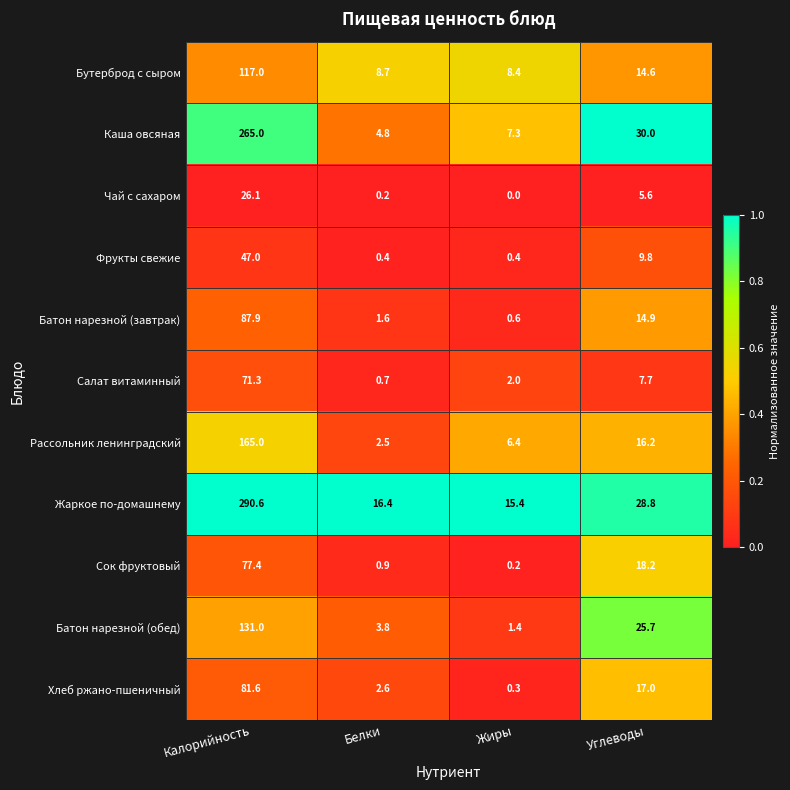

At how many categories does at least one series exceed 0?

4